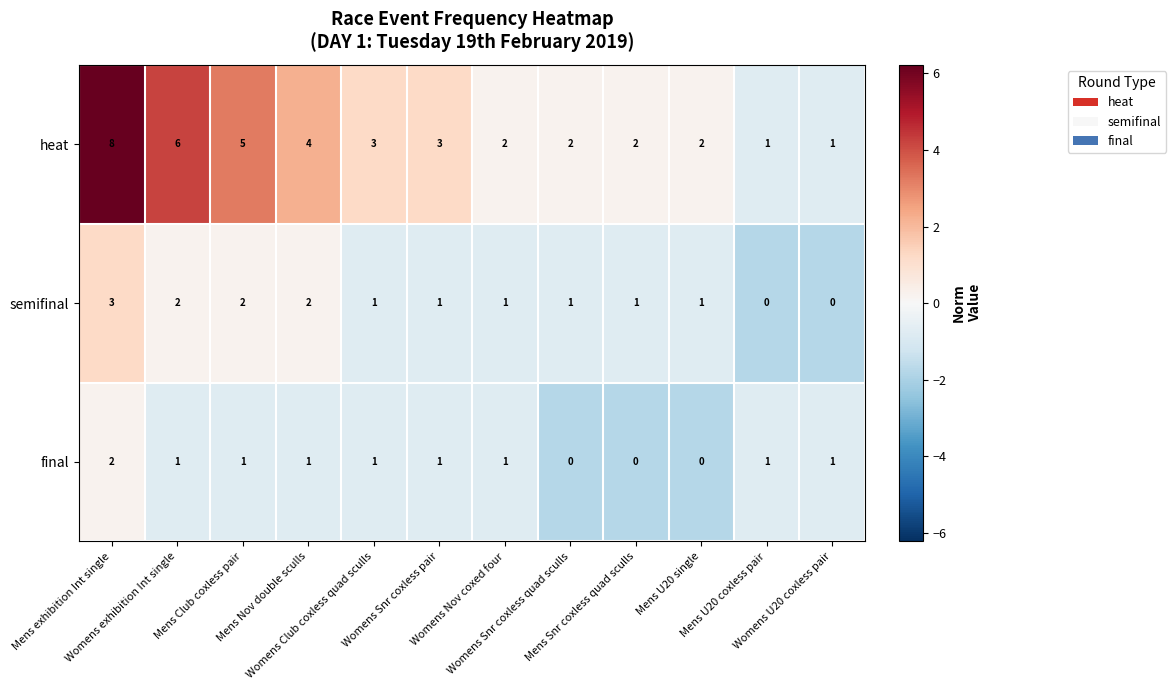

Rank the series by their maximum value, from highest to lowest.

heat, semifinal, final